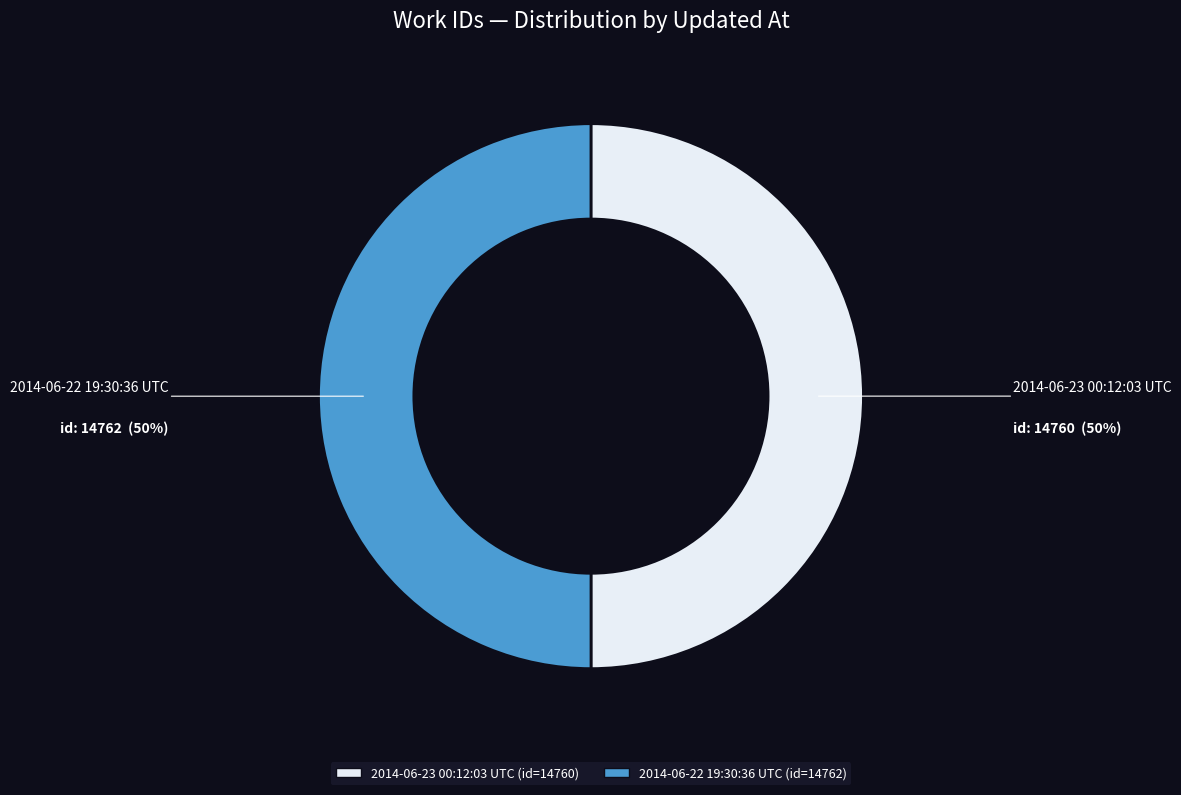

Do 2014-06-23 00:12:03 UTC and 2014-06-22 19:30:36 UTC together represent more than half of the pie?

Yes